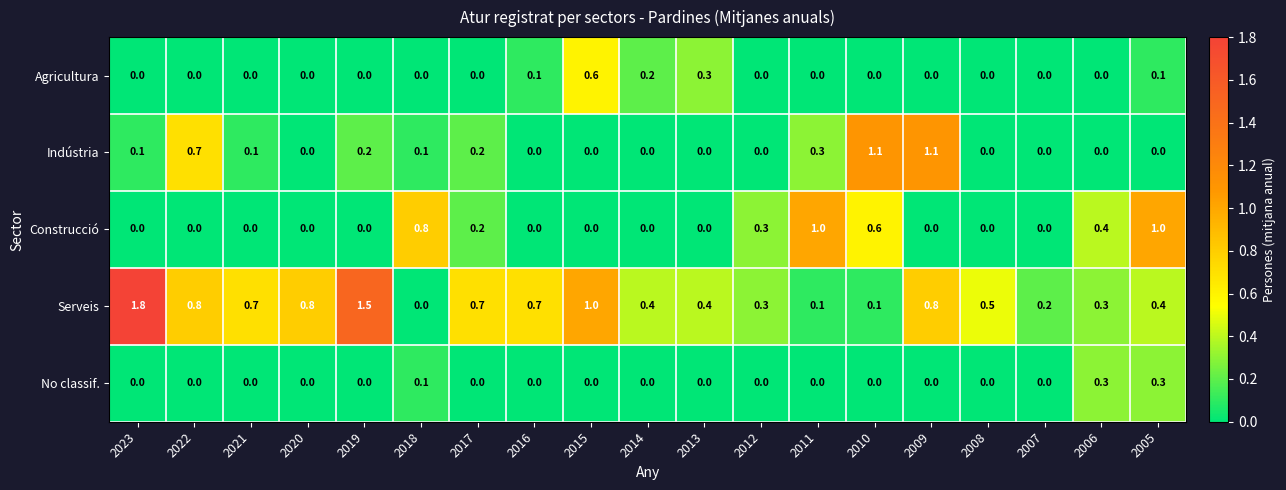

What is the difference between the Serveis values at 2008 and 2007?

0.3